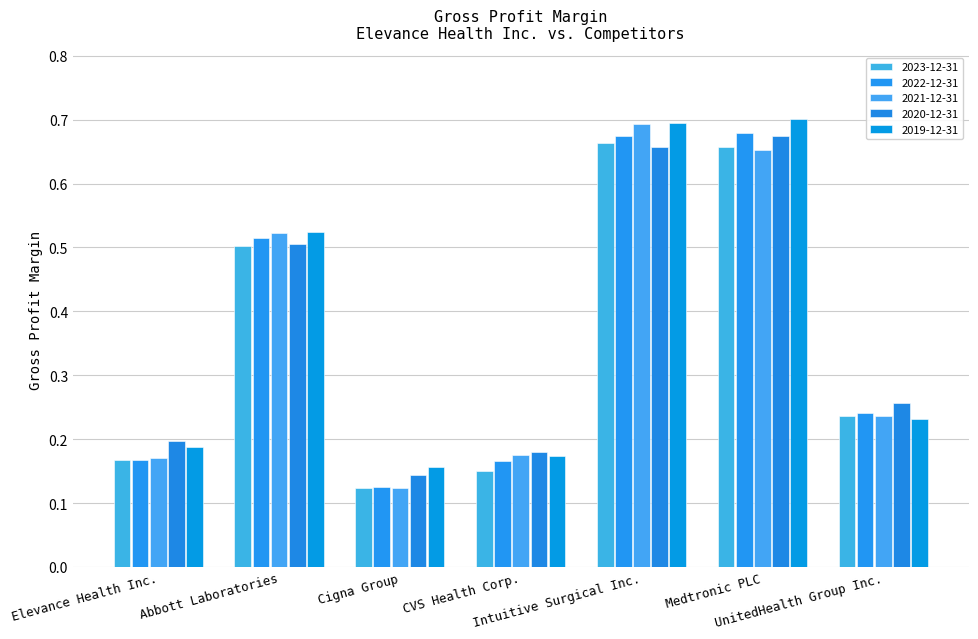

What is the total value across all series at Medtronic PLC?

3.4